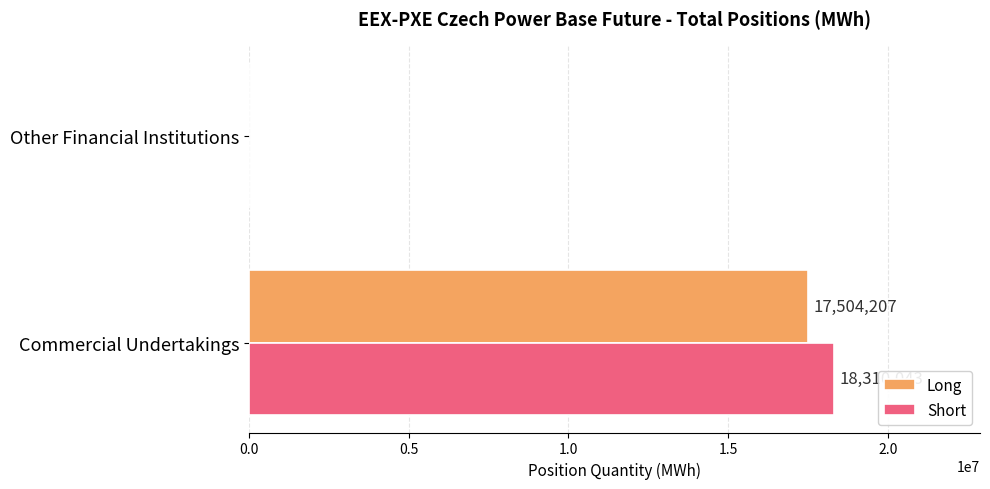

At which category does the chart reach its peak across all series?

Commercial Undertakings